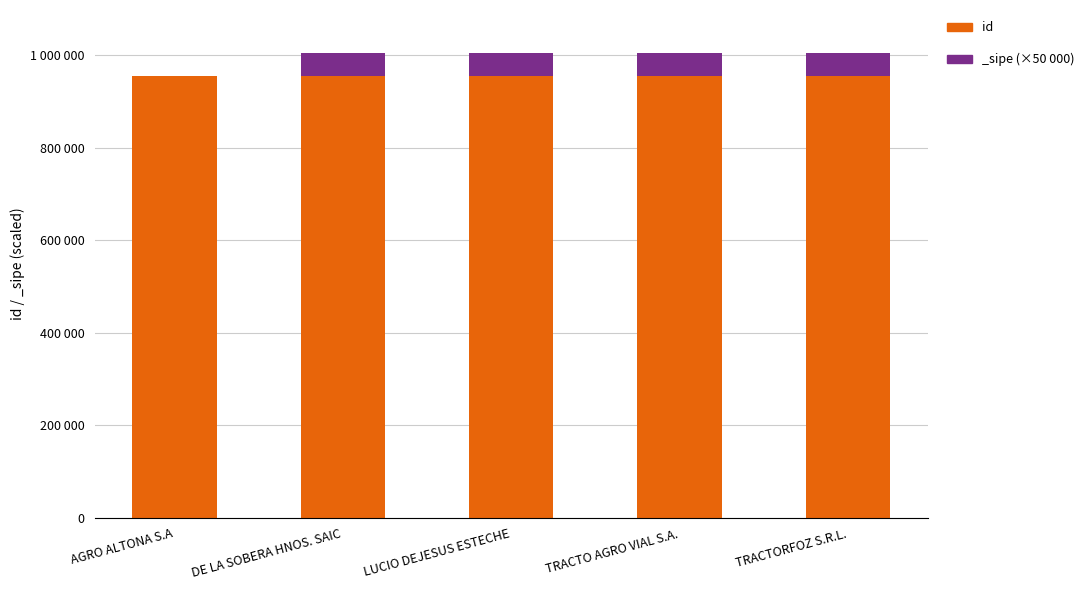

What is the maximum value shown in the chart?

954137